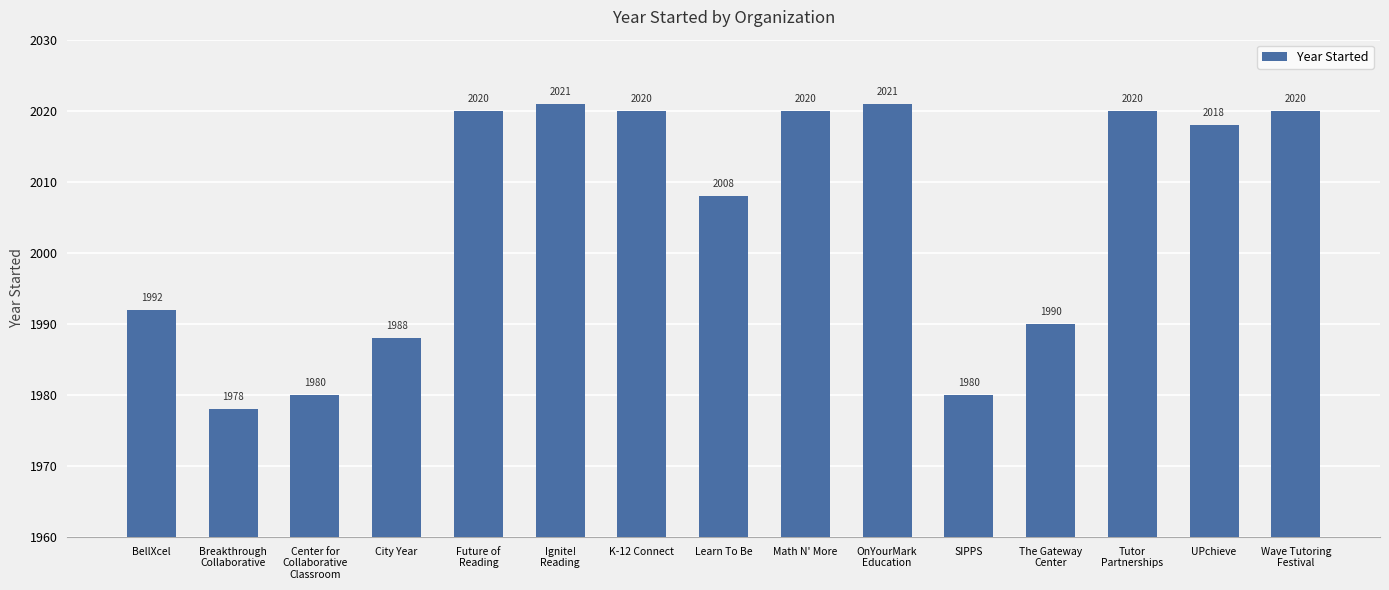

What is the value of the 10th bar from the left?

2021